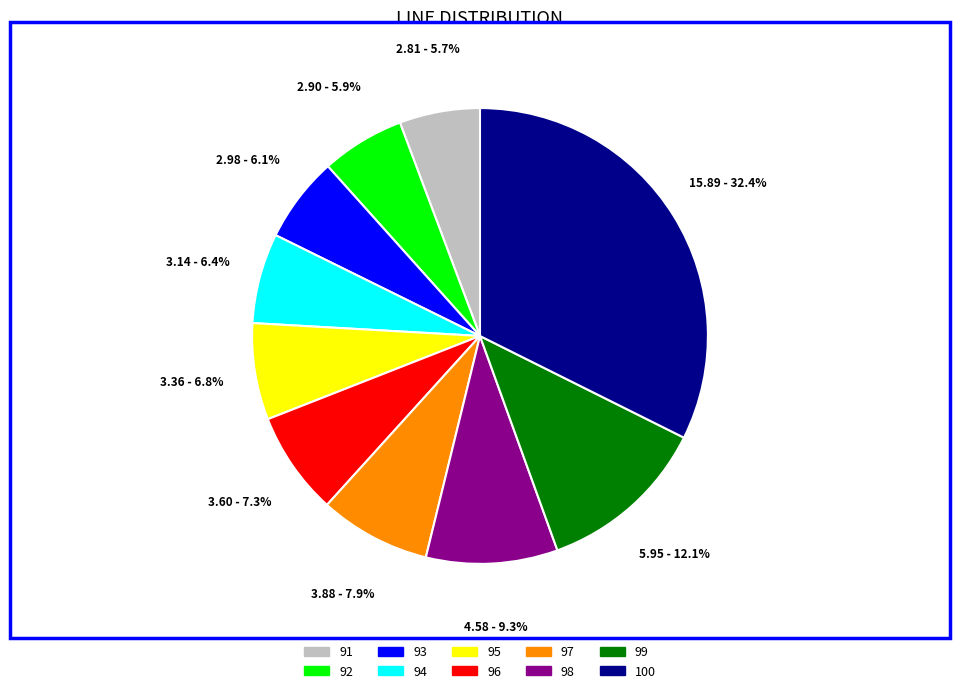

How much of the chart is everything except 94?

93.6%